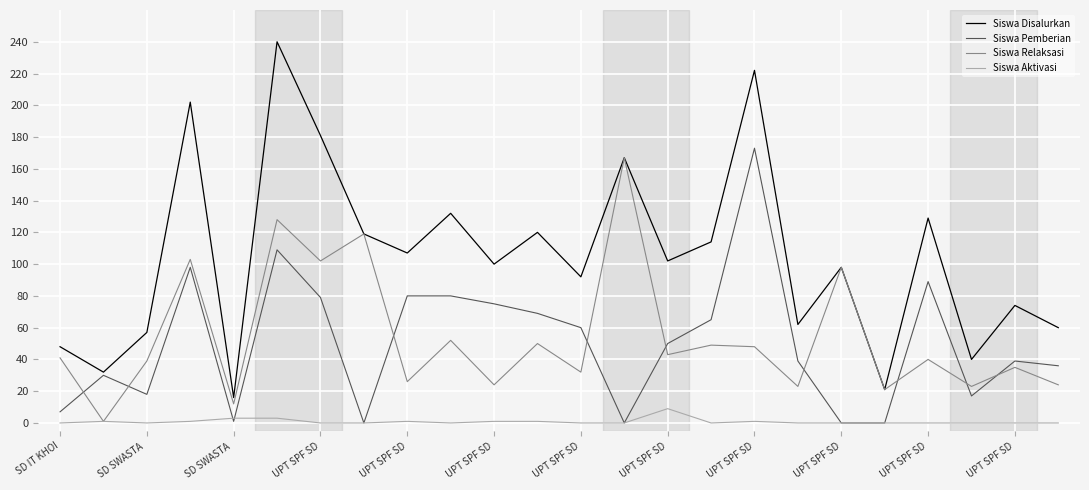

Rank the series by their maximum value, from highest to lowest.

Siswa Disalurkan, Siswa Pemberian, Siswa Relaksasi, Siswa Aktivasi